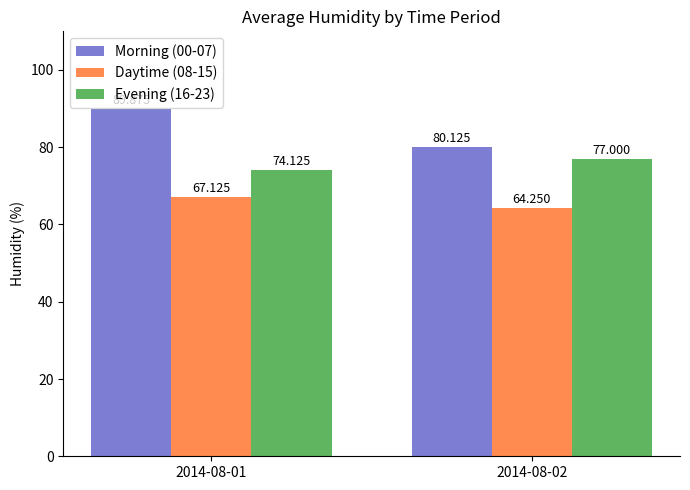

What is the value of the Evening (16-23) bar at the 1st from the left?

74.1